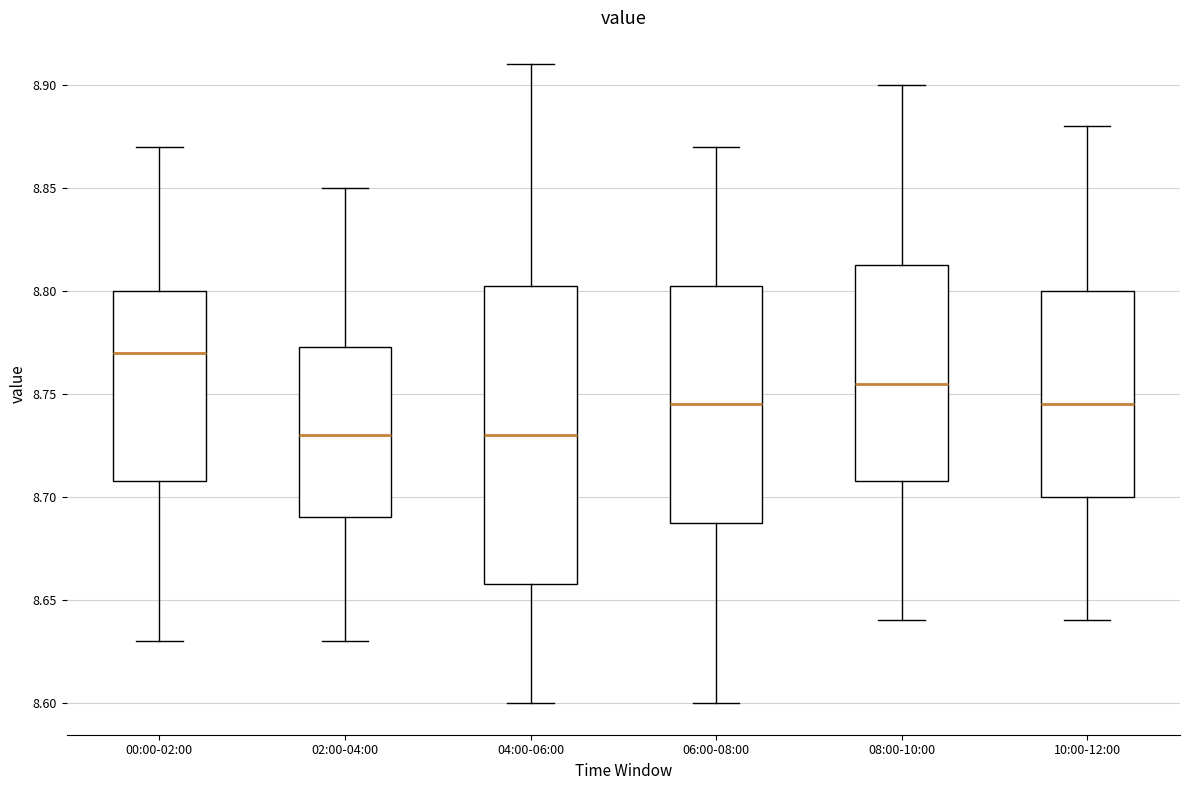

Reading left to right, transcribe this box plot: for each box, give where its median line is, the range the box spans, and where its two whiskers end, as read against the y-axis. The values are not printed on the chart, so give them approximately, as read against the axis.

00:00-02:00: median 8.770, box 8.710 to 8.800, whiskers 8.630 to 8.870
02:00-04:00: median 8.730, box 8.690 to 8.775, whiskers 8.630 to 8.850
04:00-06:00: median 8.730, box 8.660 to 8.805, whiskers 8.600 to 8.910
06:00-08:00: median 8.745, box 8.690 to 8.805, whiskers 8.600 to 8.870
08:00-10:00: median 8.755, box 8.710 to 8.815, whiskers 8.640 to 8.900
10:00-12:00: median 8.745, box 8.700 to 8.800, whiskers 8.640 to 8.880